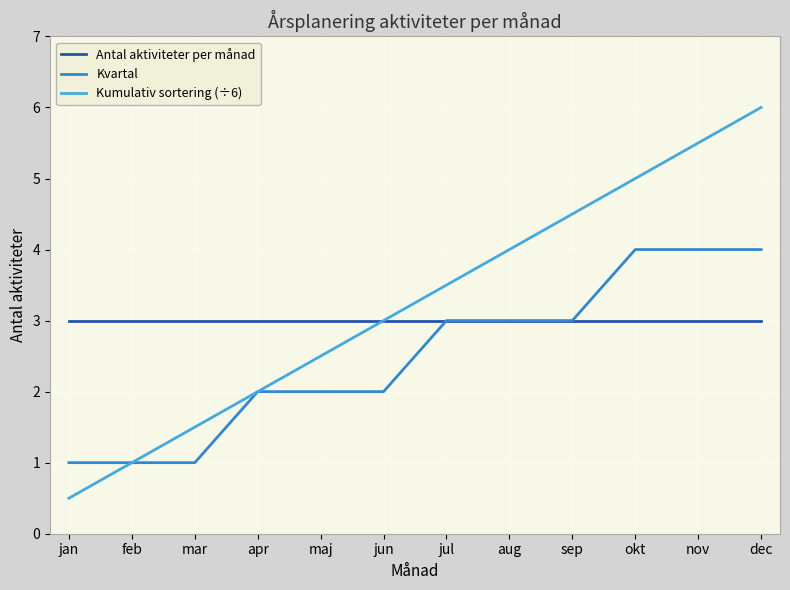

What is the difference between the second highest and second lowest values in the Kumulativ sortering (÷6) series?

4.5